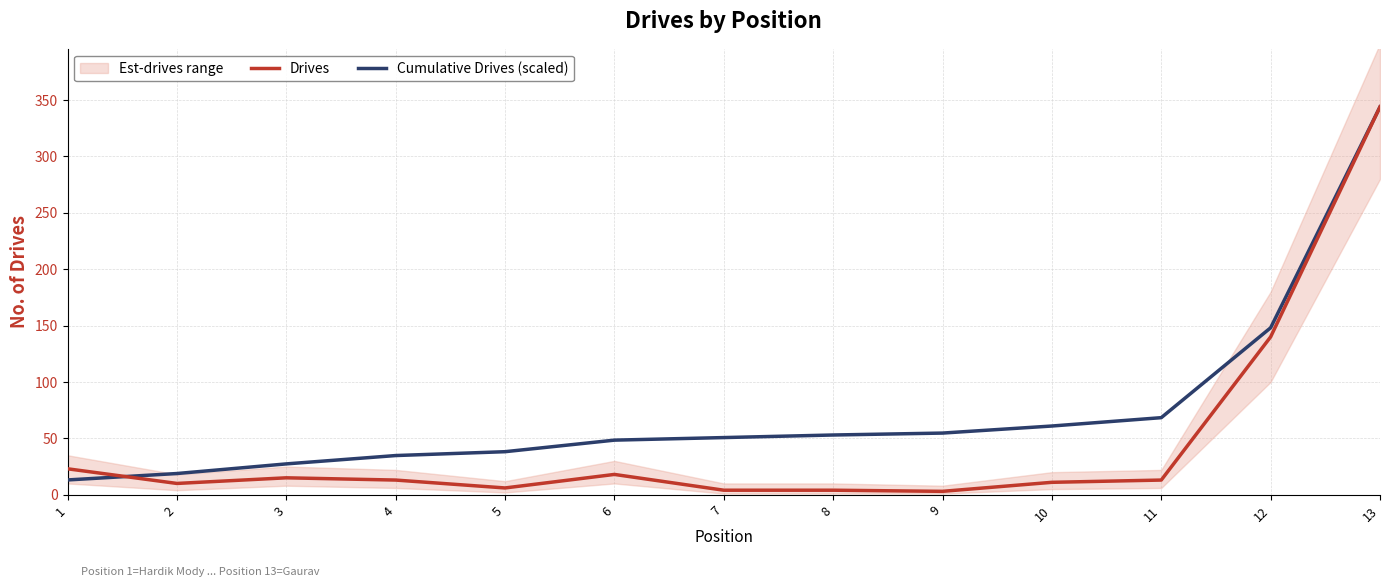

What is the difference between the Cumulative Drives (scaled) values at 11 and 3?

41.0